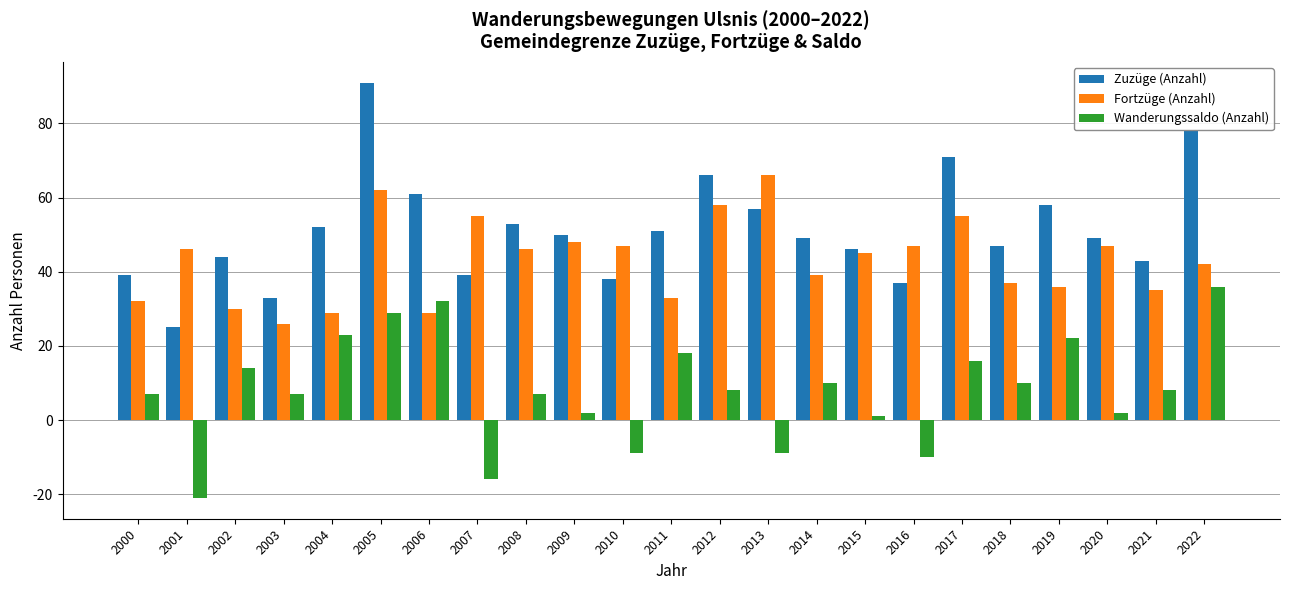

How many values in Wanderungssaldo (Anzahl) are below zero?

5